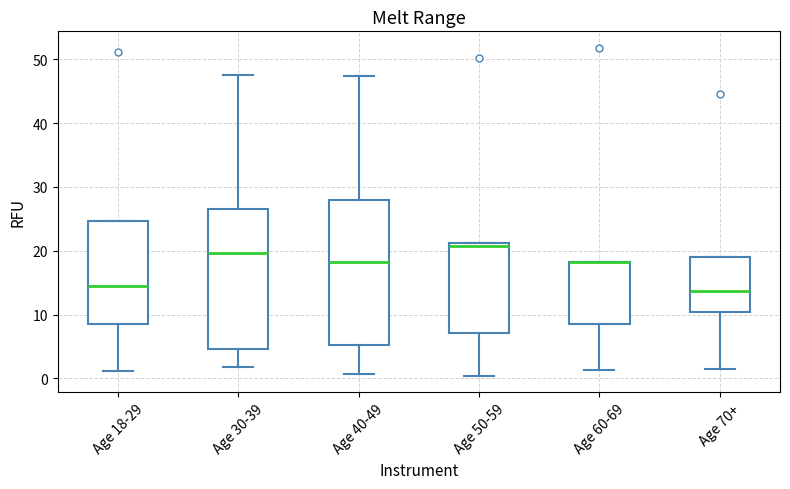

Where is the lower edge of the box for Age 50-59 on the y-axis? The values are not printed on the chart, so give them approximately, as read against the axis.

7